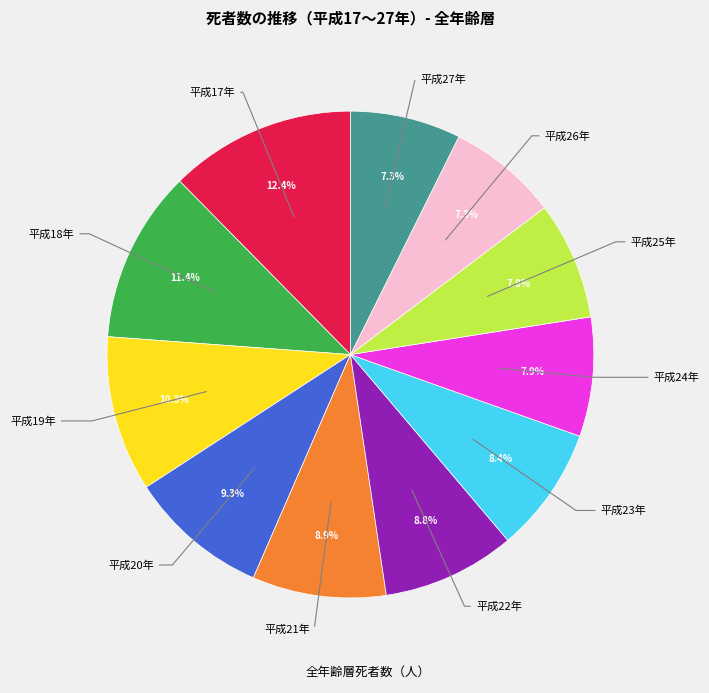

Is there a majority slice in this chart?

No